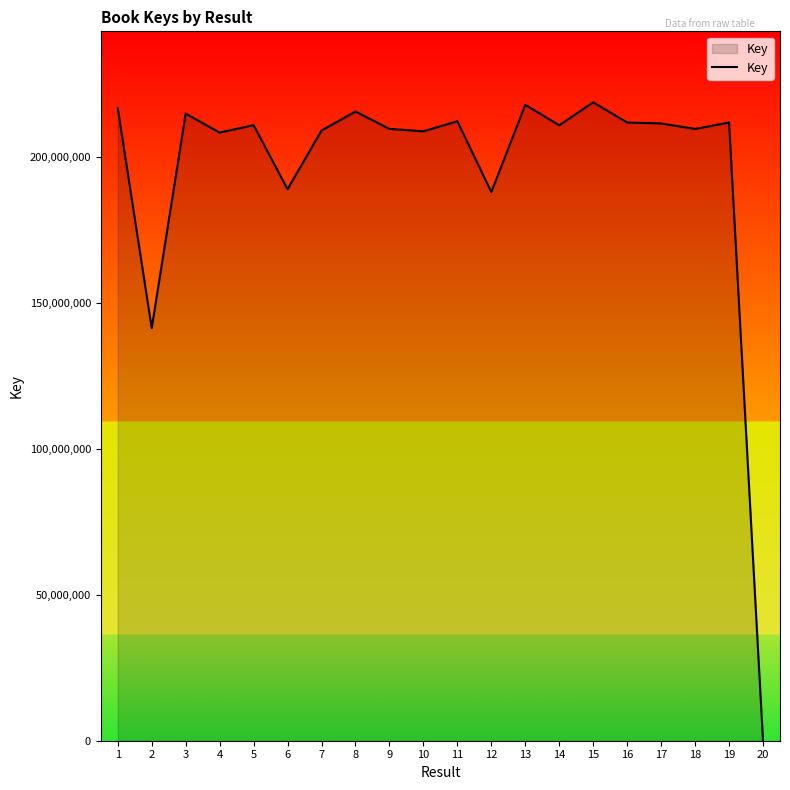

What is the sum of the values at 1 and 15?

435198654.4